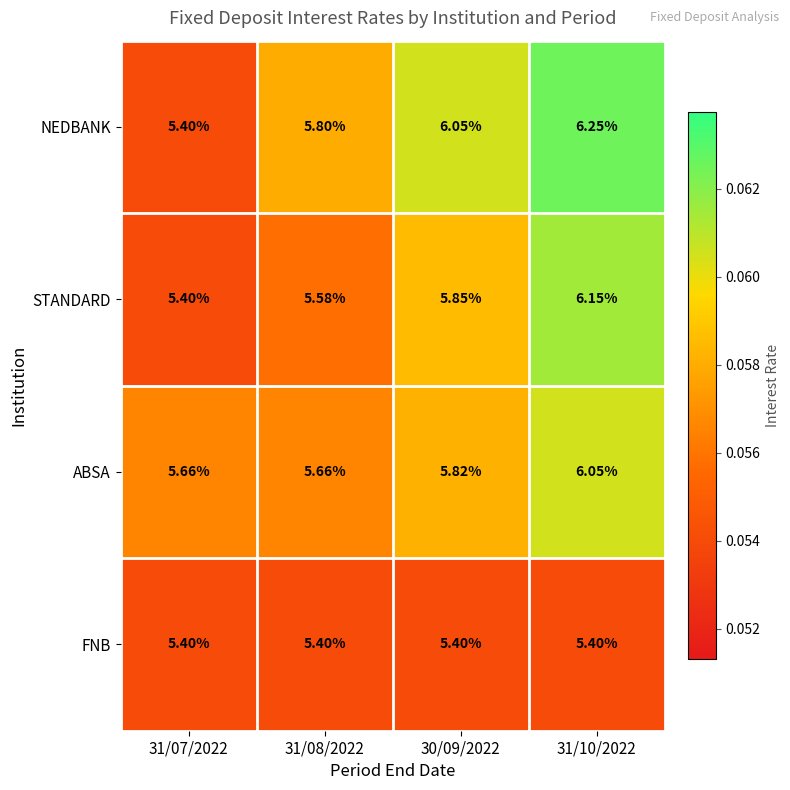

Which series has the widest spread of values?

NEDBANK